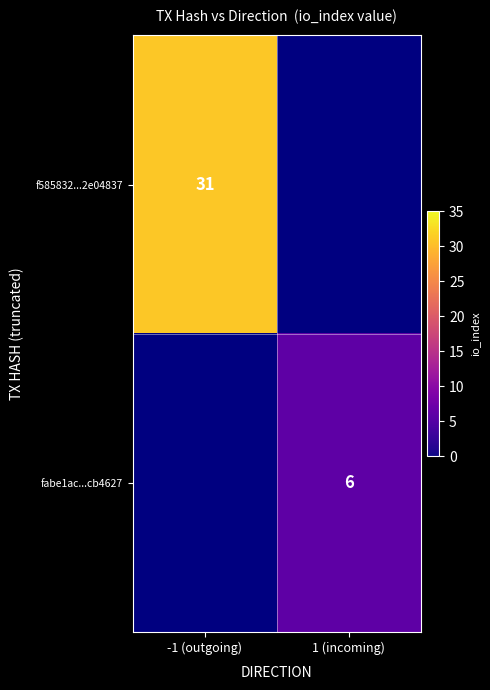

Which category has the highest value across all series?

-1 (outgoing)